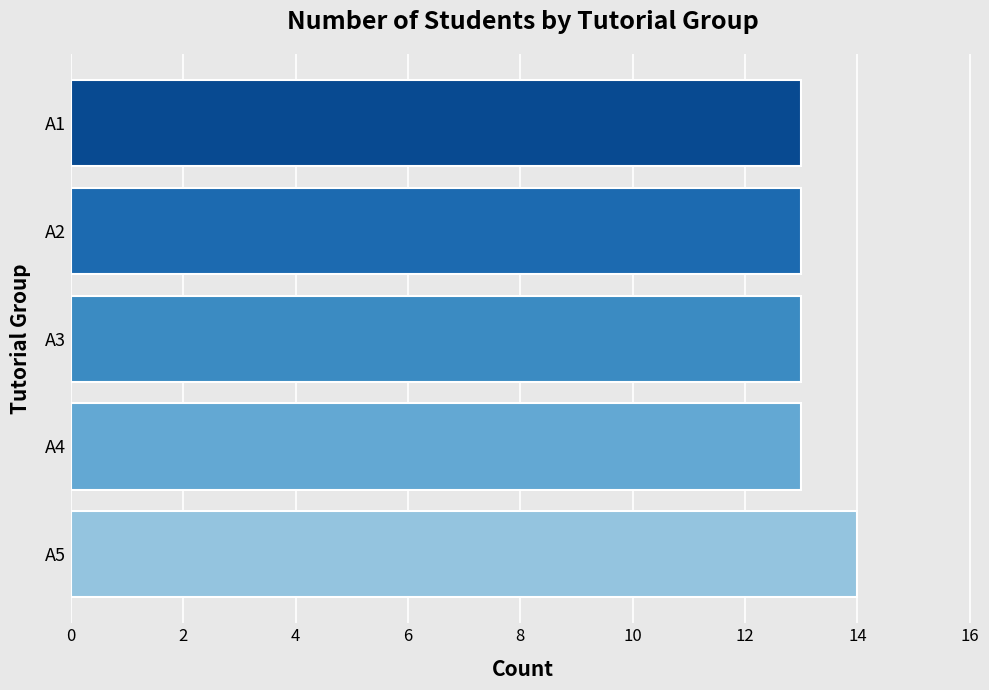

Are the bars horizontal?

Yes